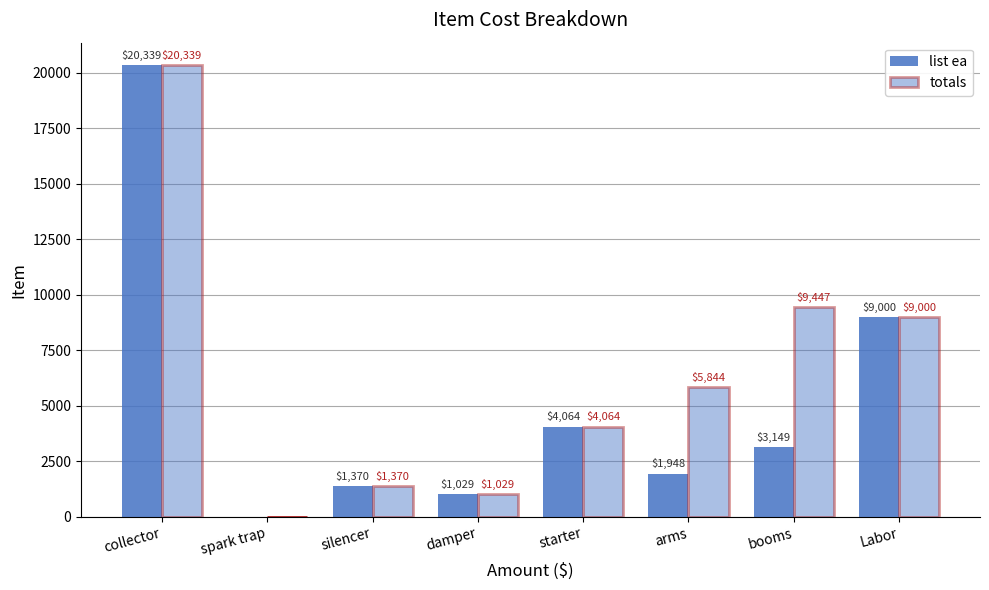

Does the chart contain stacked bars?

No